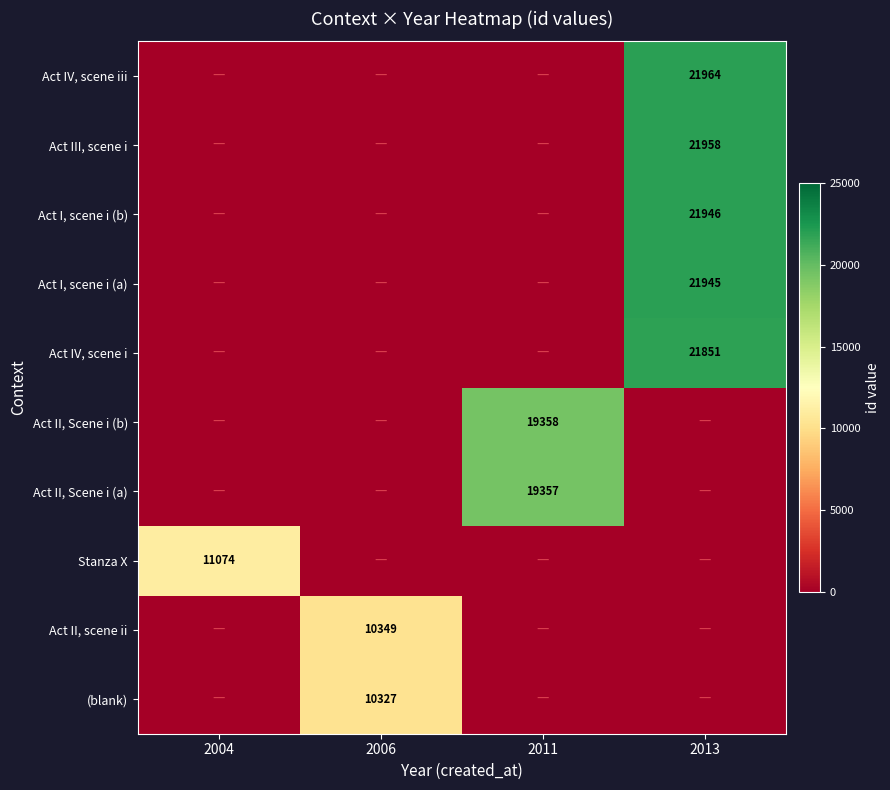

True or false: Stanza X has a value of 11074 at 2004.

True